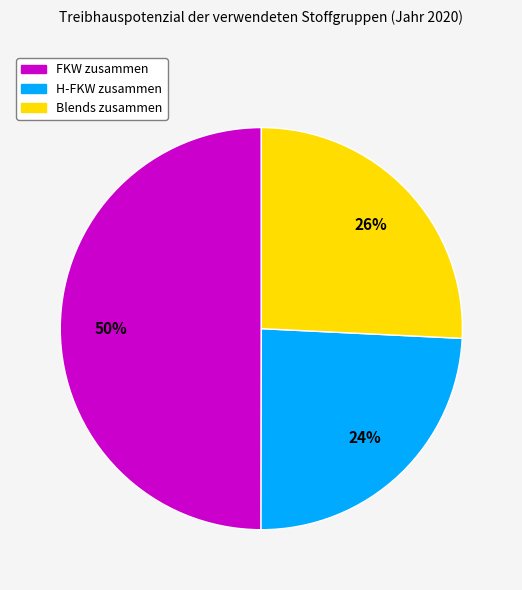

What percentage is the Blends zusammen slice, to the nearest percent?

26%